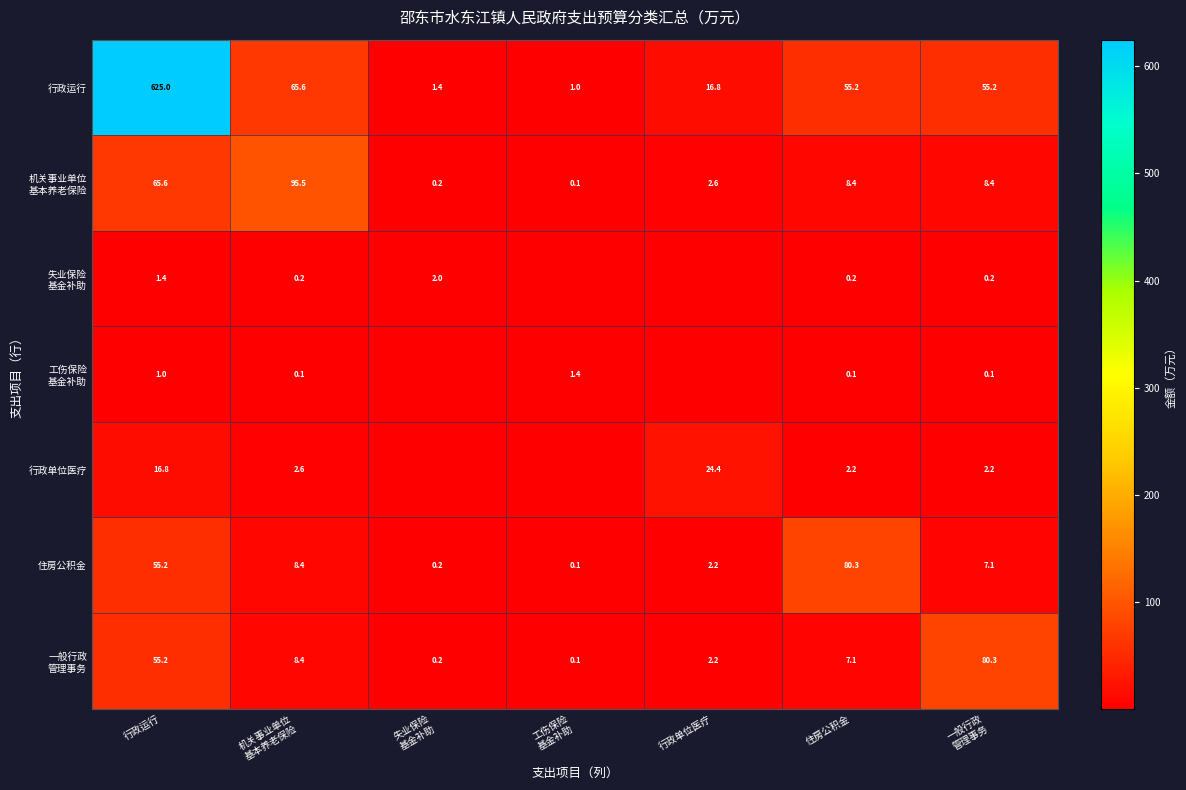

What is the total value across all series at 住房公积金?

153.5